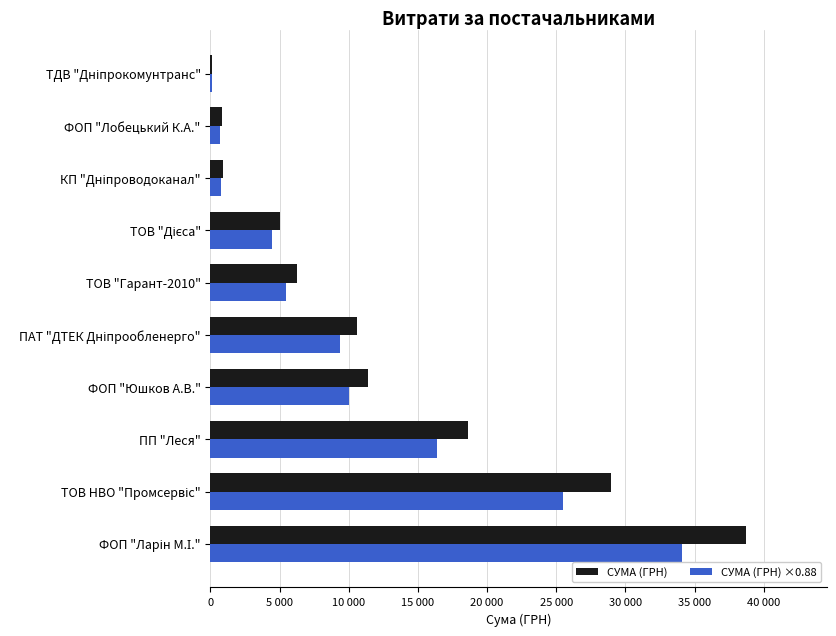

What position from the left is ФОП "Лобецький К.А."?

9